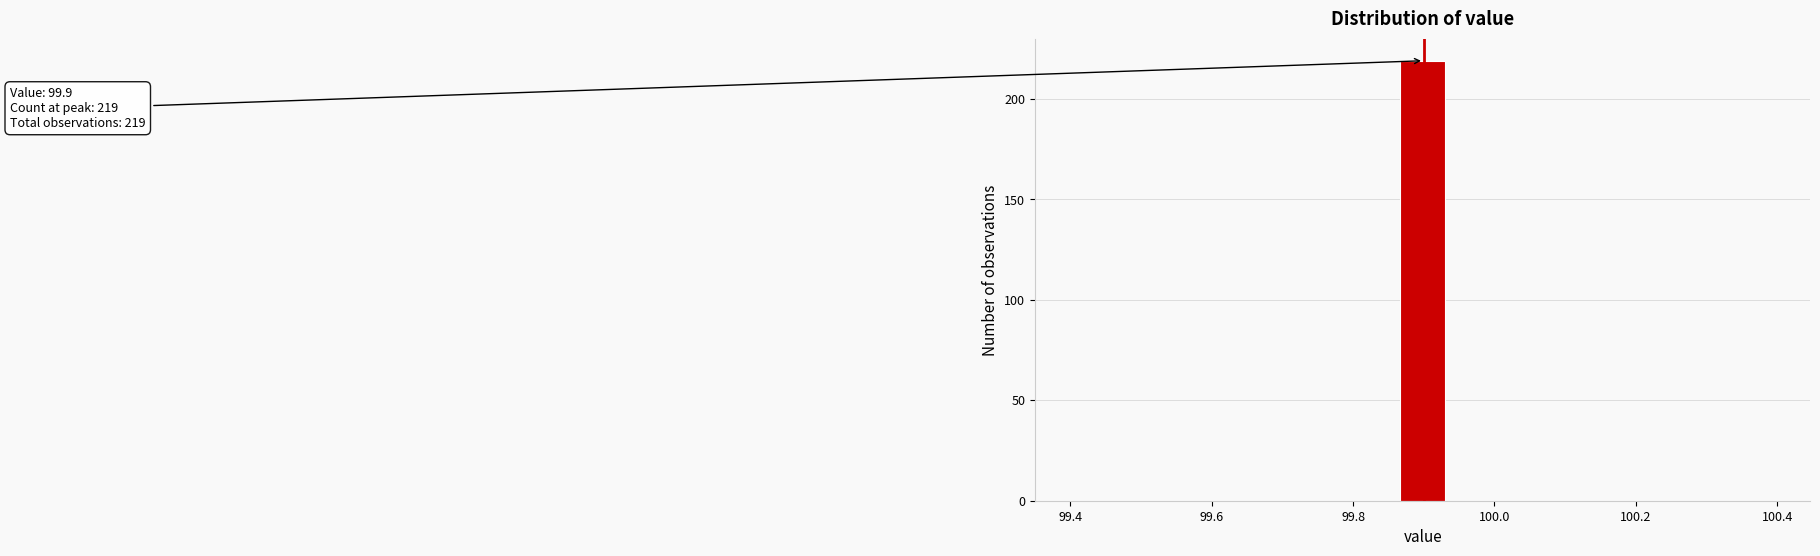

Around what value on the x-axis is the tallest bar? Give the approximate position of its centre, as read against the axis.

99.90